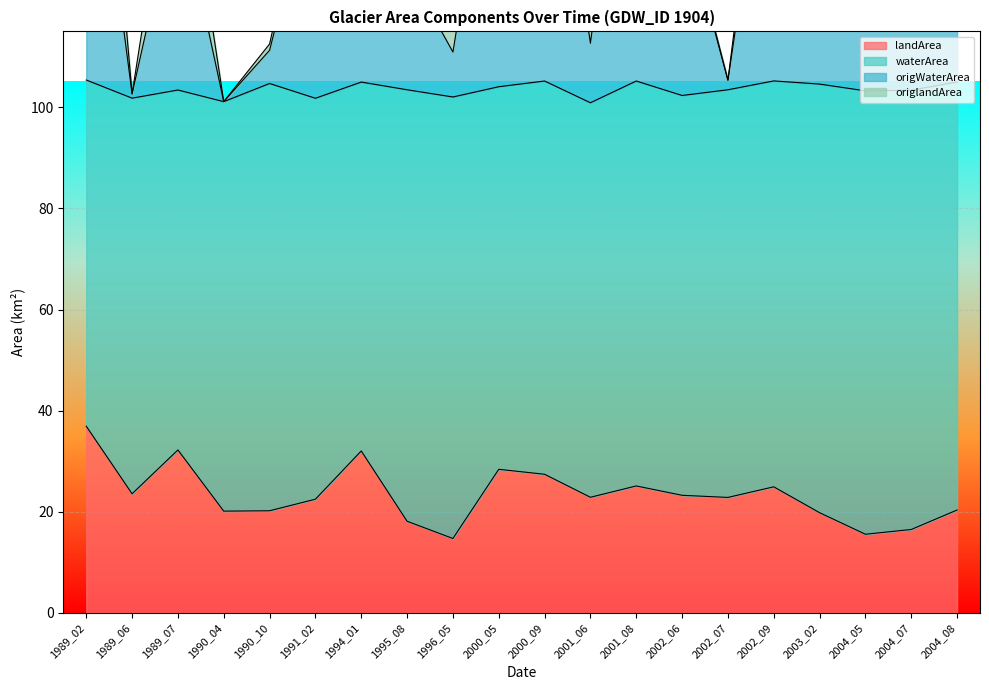

At which category is the sum across all series the highest?

1989_02